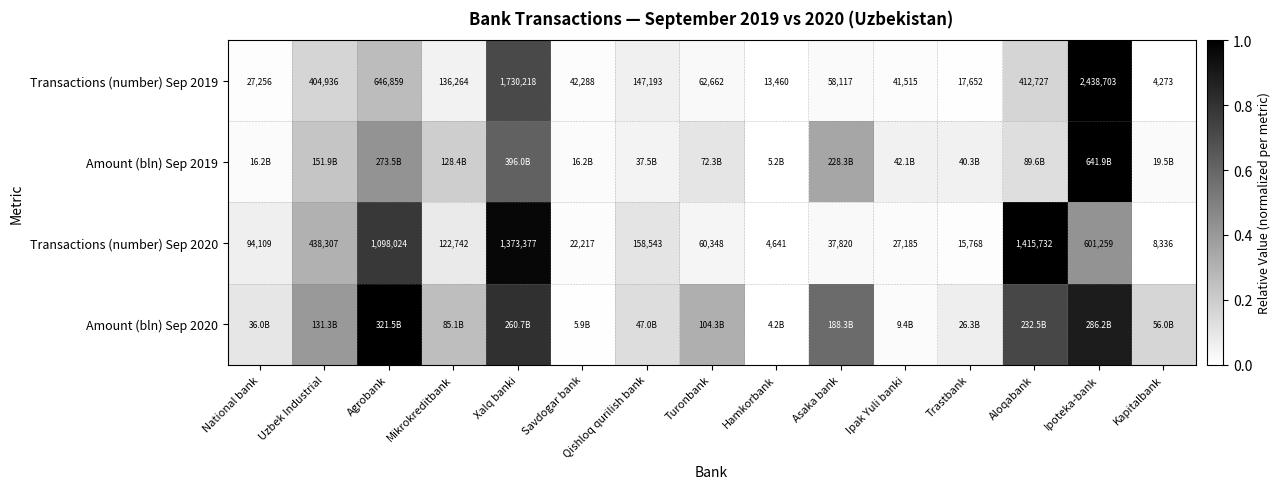

At how many categories does at least one series exceed 0?

15